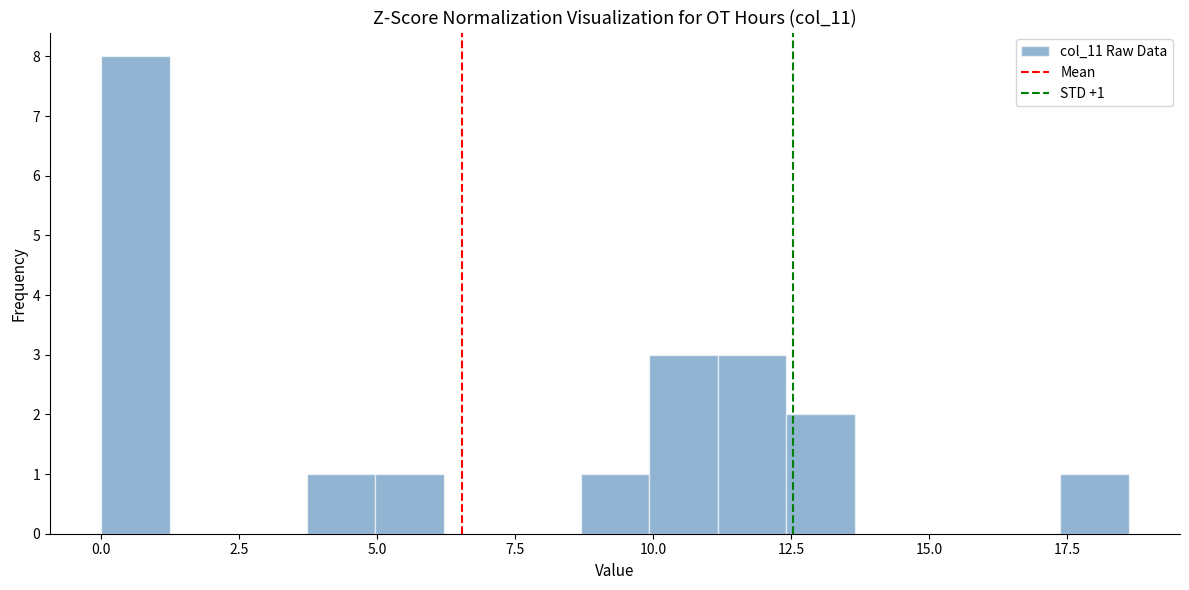

Read against the x-axis, roughly where is the centre of the tallest bar?

0.5